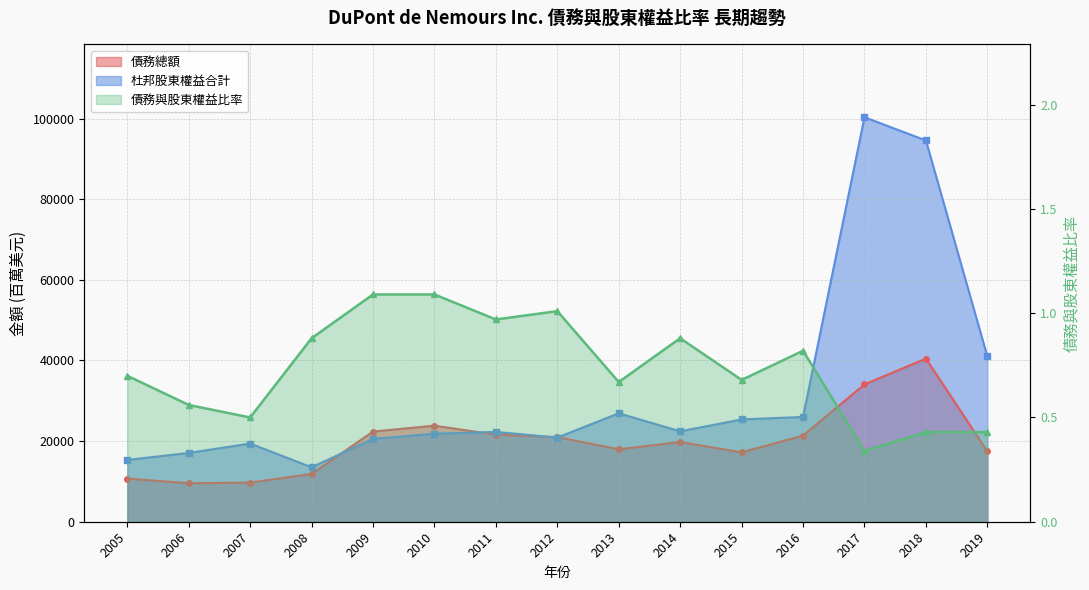

Read the 債務與股東權益比率 value at 2012.

1.0